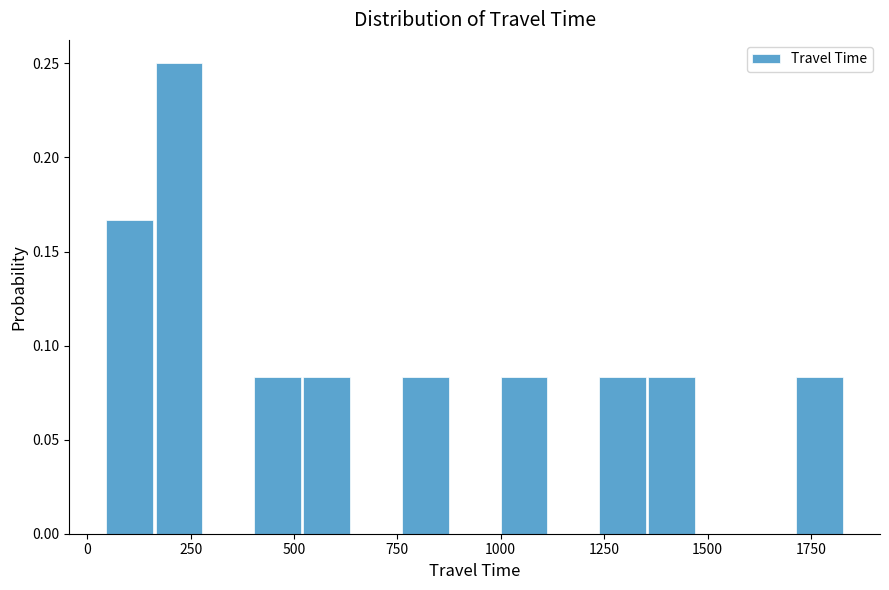

Around what value on the x-axis is the tallest bar? Give the approximate position of its centre, as read against the axis.

200